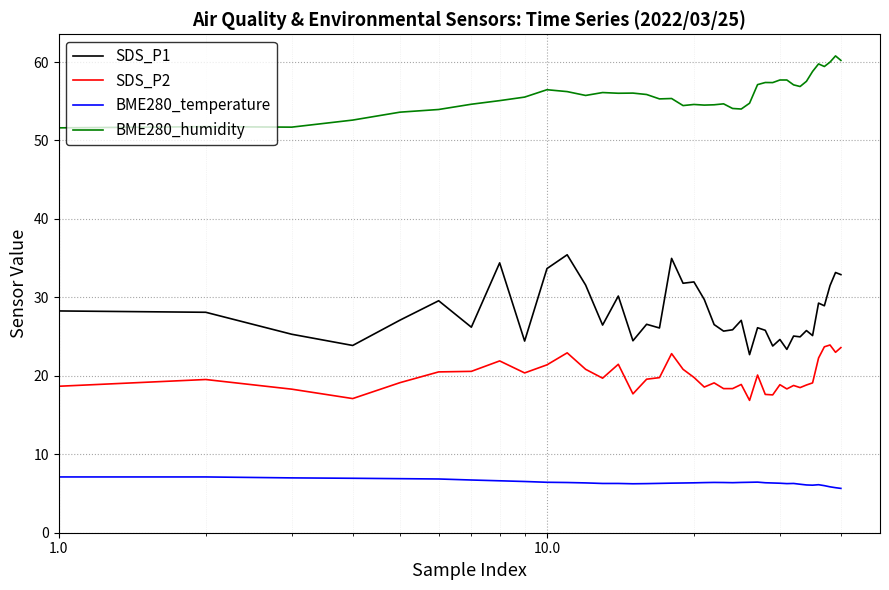

List the series in order of their overall mean, lowest first.

BME280_temperature, SDS_P2, SDS_P1, BME280_humidity